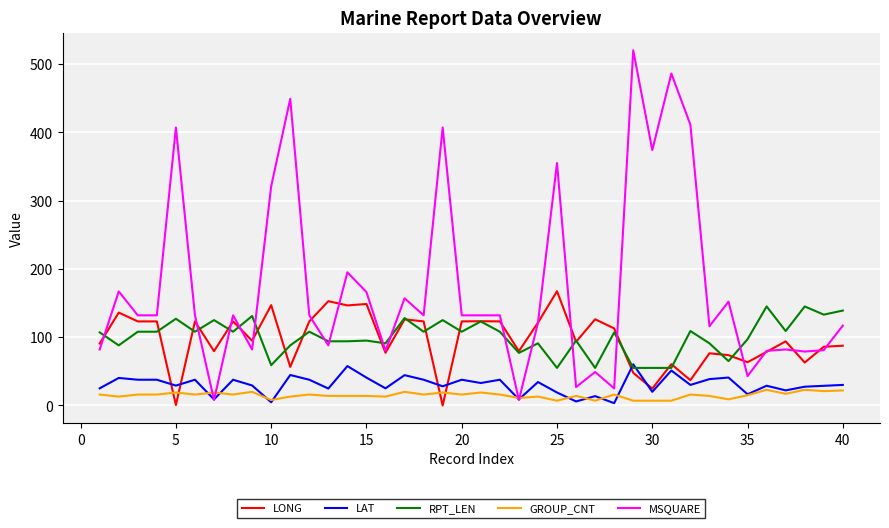

Which series ends up on top after the final intersection of RPT_LEN and MSQUARE?

RPT_LEN